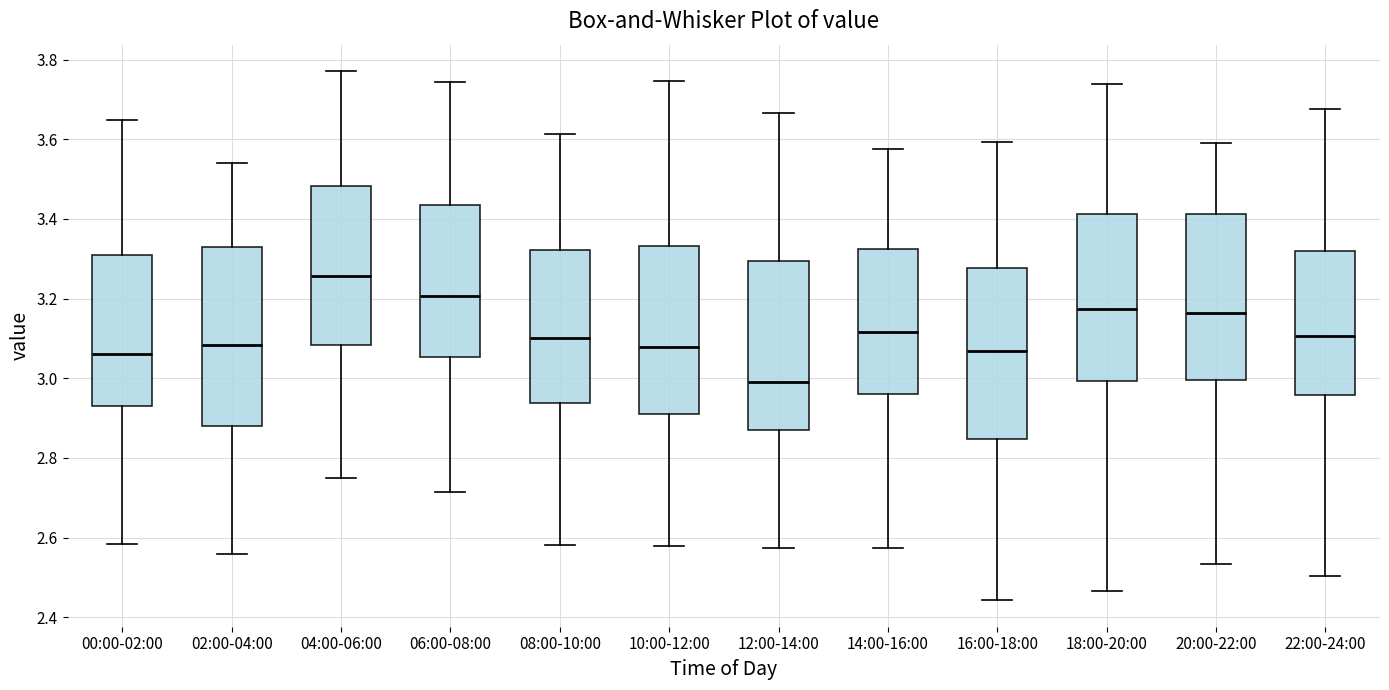

Where is the lower edge of the box for 02:00-04:00 on the y-axis? The values are not printed on the chart, so give them approximately, as read against the axis.

2.88